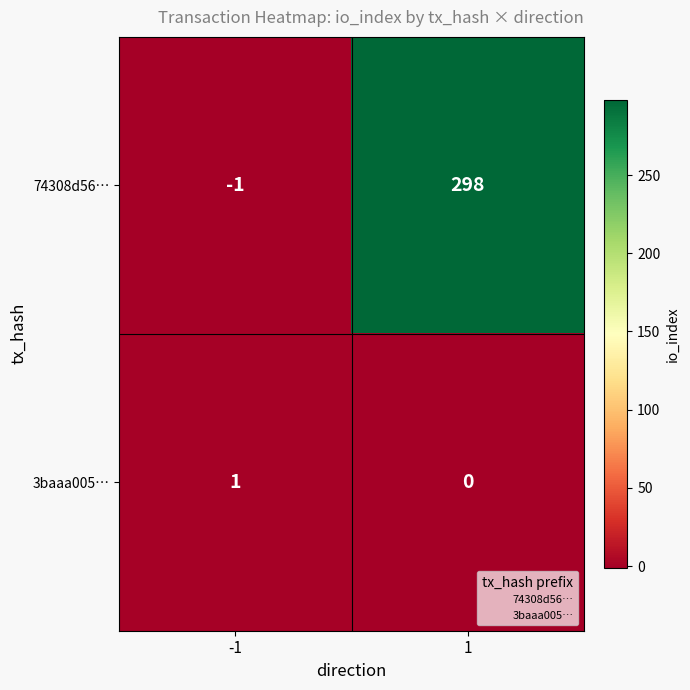

Reading left to right, list all the values displayed in this chart.

74308d56…: -1	298
3baaa005…: 1	0